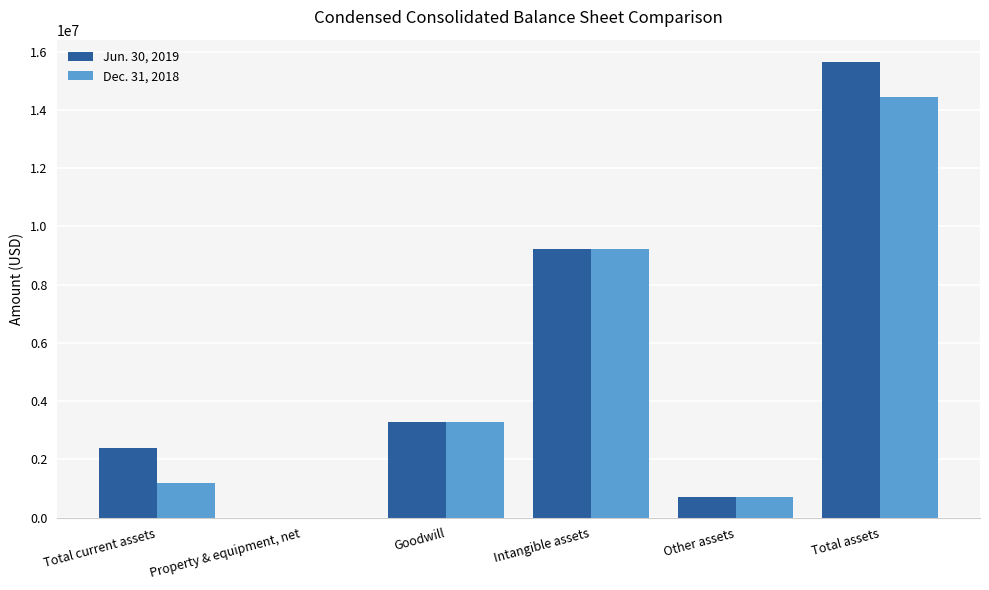

How many series are shown in this chart?

2